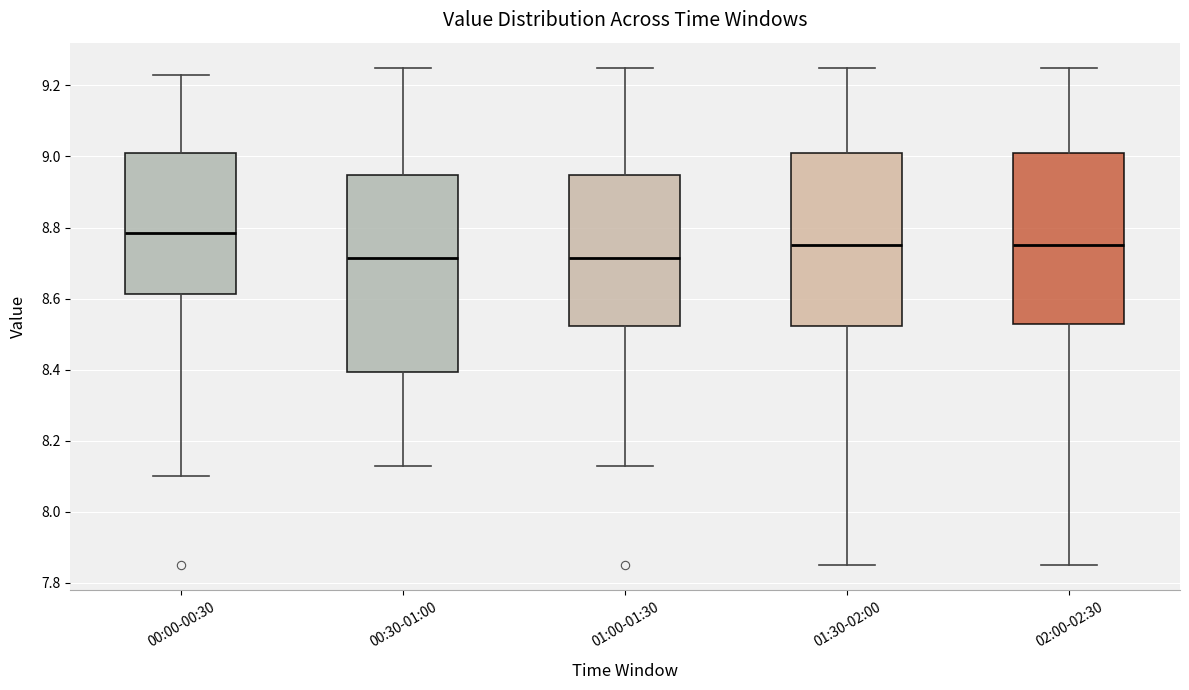

Where does the median line of the box for 00:00-00:30 sit on the y-axis? The values are not printed on the chart, so give them approximately, as read against the axis.

8.78